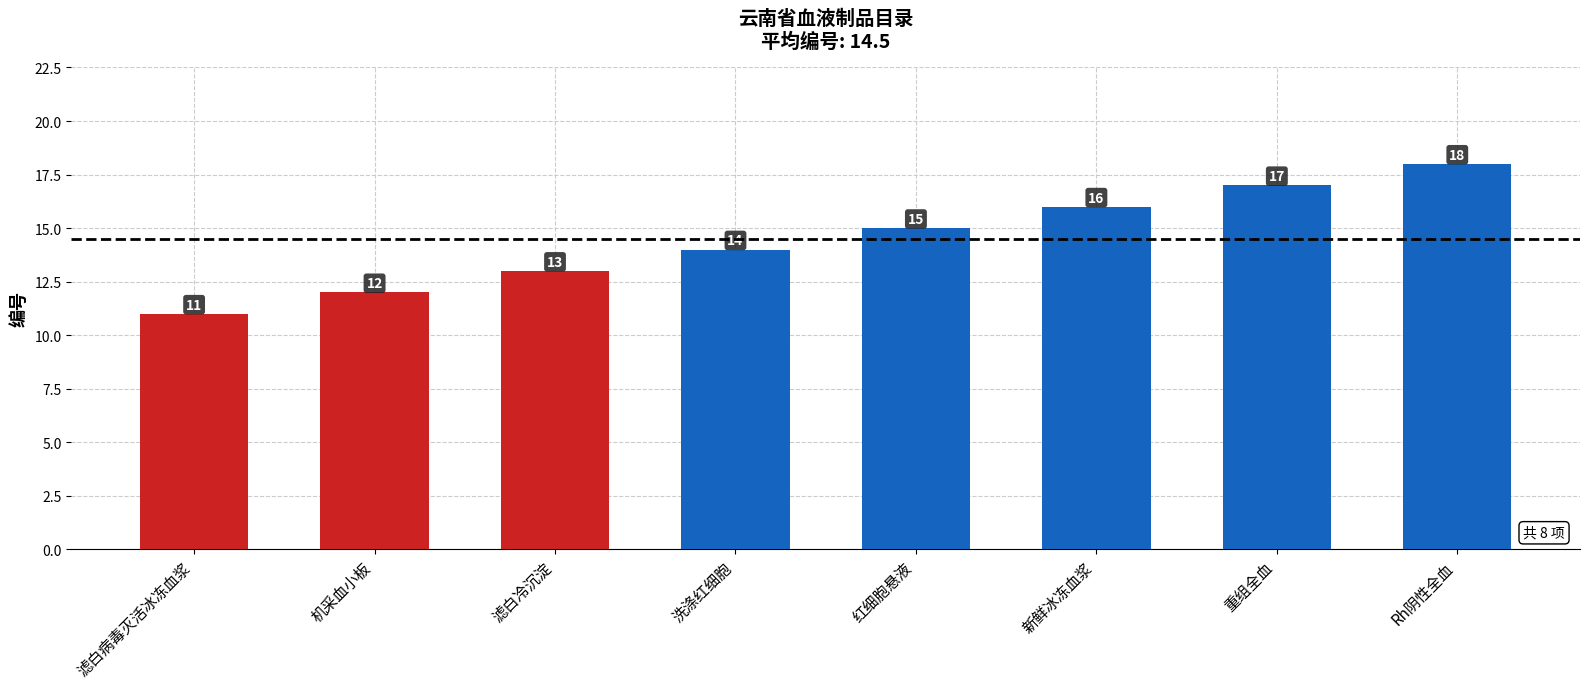

How many series are shown in this chart?

1